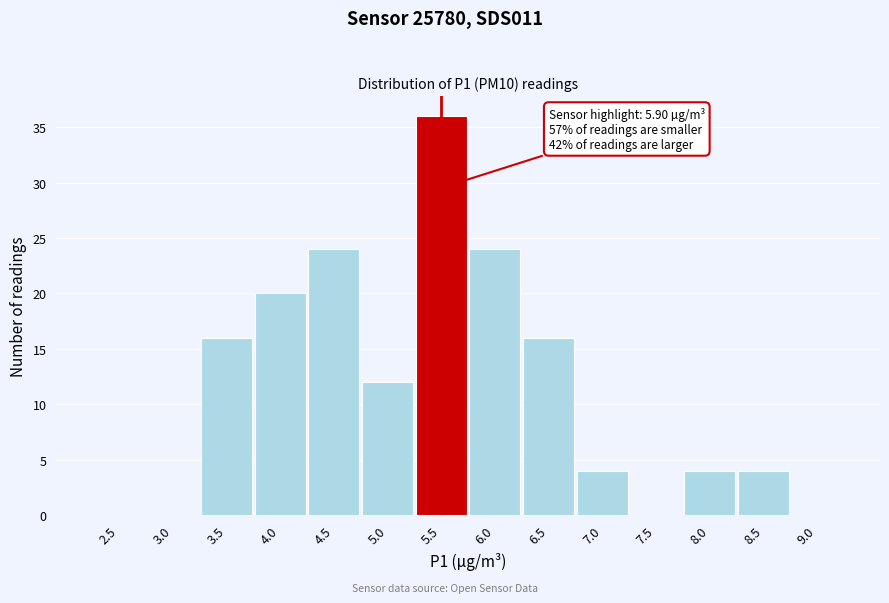

Reading right to left, what are all the values shown in this chart?

9.0=0	8.5=4	8.0=4	7.5=0	7.0=4	6.5=16	6.0=24	5.5=36	5.0=12	4.5=24	4.0=20	3.5=16	3.0=0	2.5=0